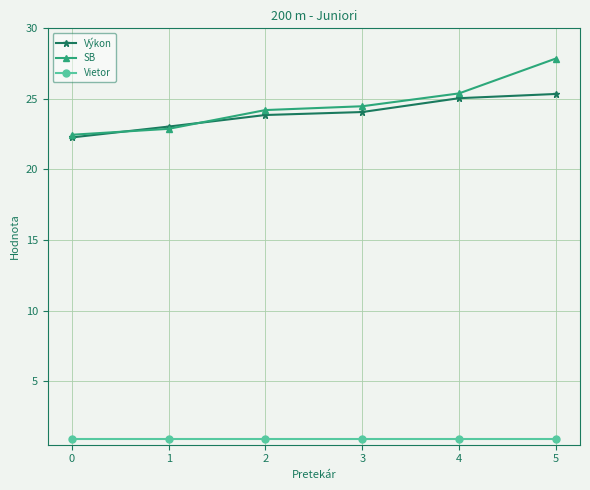

Where does the Výkon series first go above 24?

3